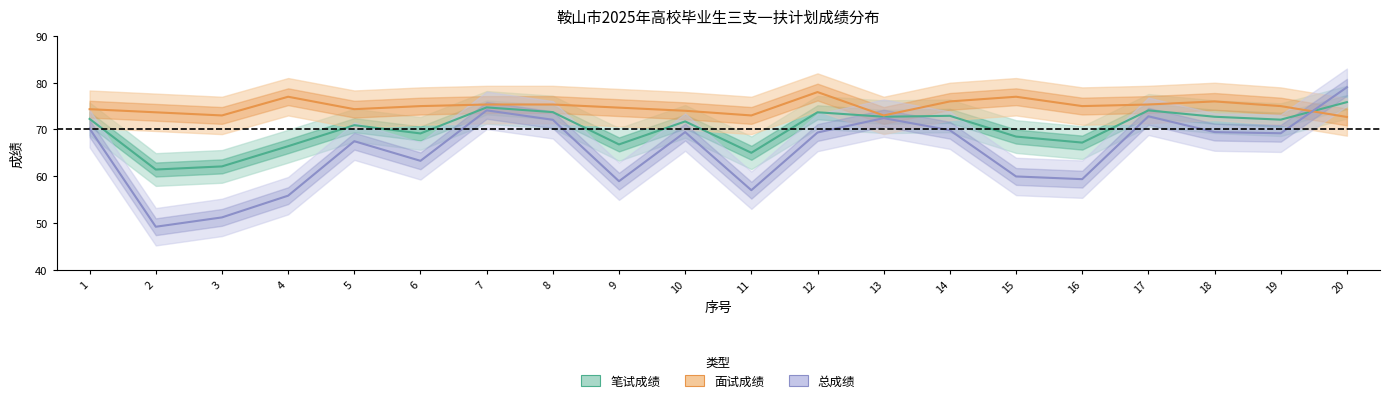

Which series has the largest total across all categories?

面试成绩